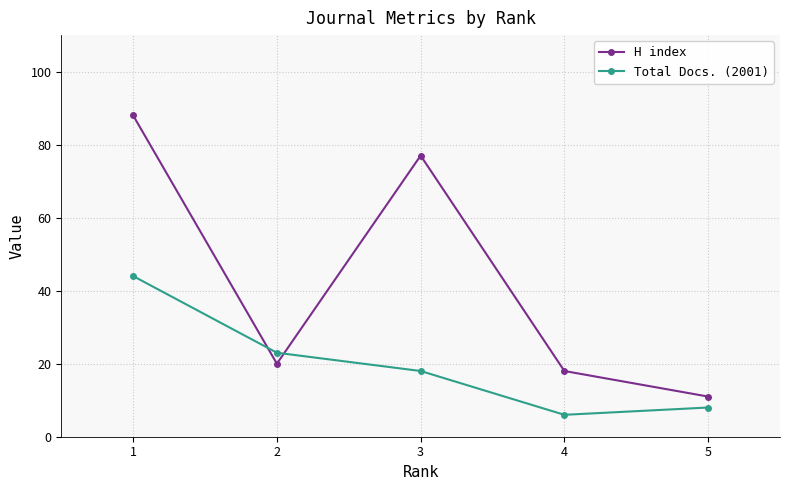

Between 3 and 5, which series saw the biggest shift?

H index